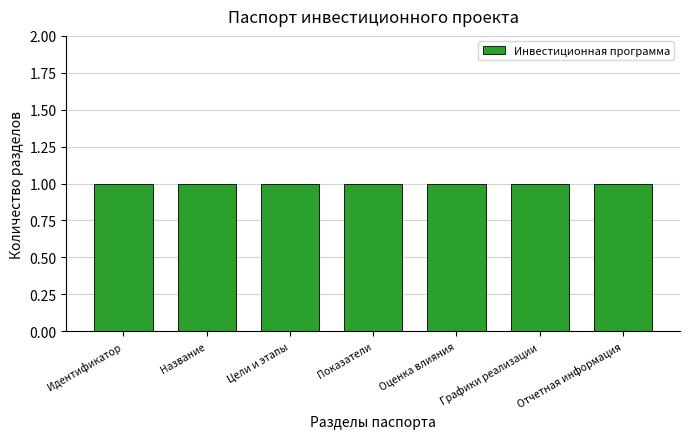

Which has a higher value, Оценка влияния or Цели и этапы?

Оценка влияния